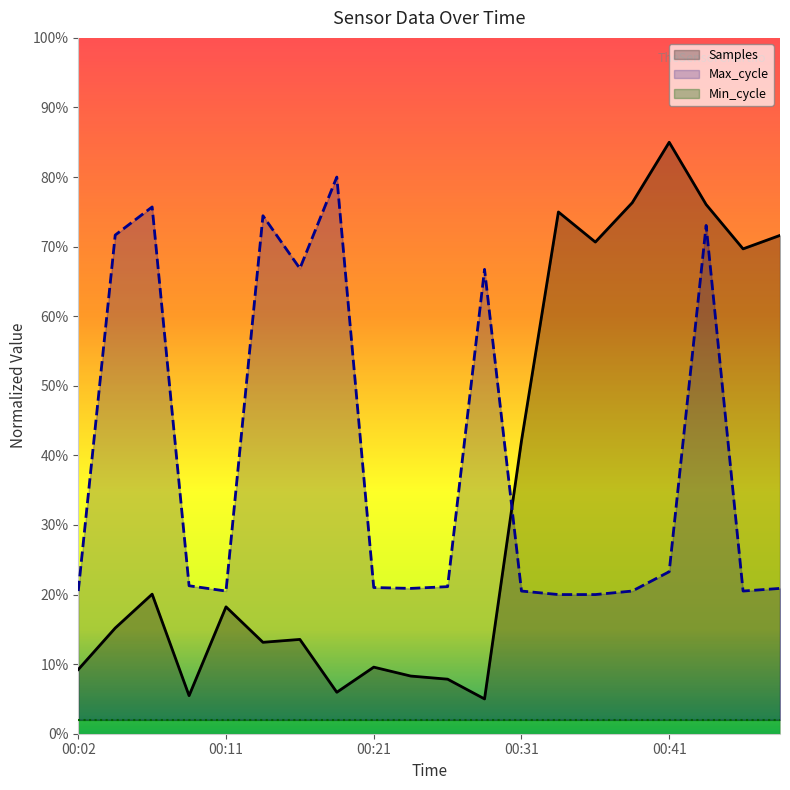

How many lines are shown in the chart?

2